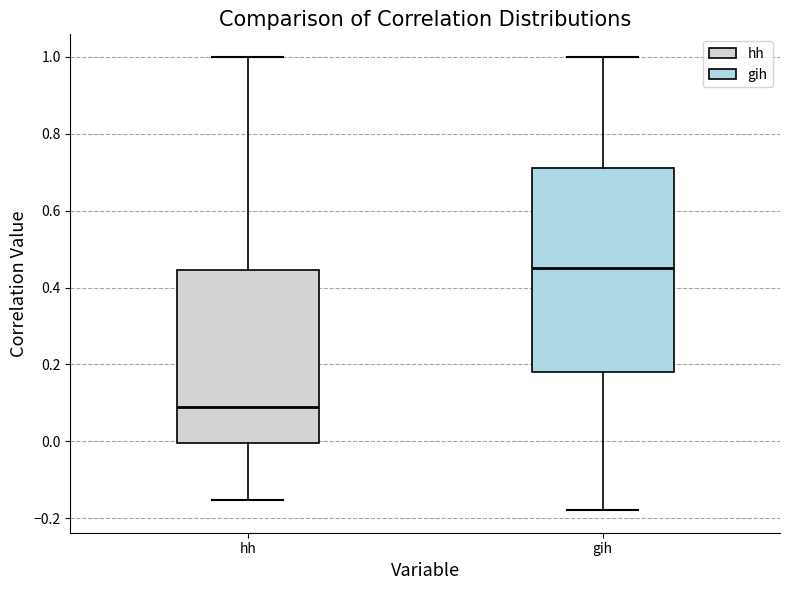

Reading left to right, transcribe this box plot: for each box, give where its median line is, the range the box spans, and where its two whiskers end, as read against the y-axis. The values are not printed on the chart, so give them approximately, as read against the axis.

hh: median 0.08, box 0.00 to 0.44, whiskers -0.16 to 1.00
gih: median 0.46, box 0.18 to 0.72, whiskers -0.18 to 1.00